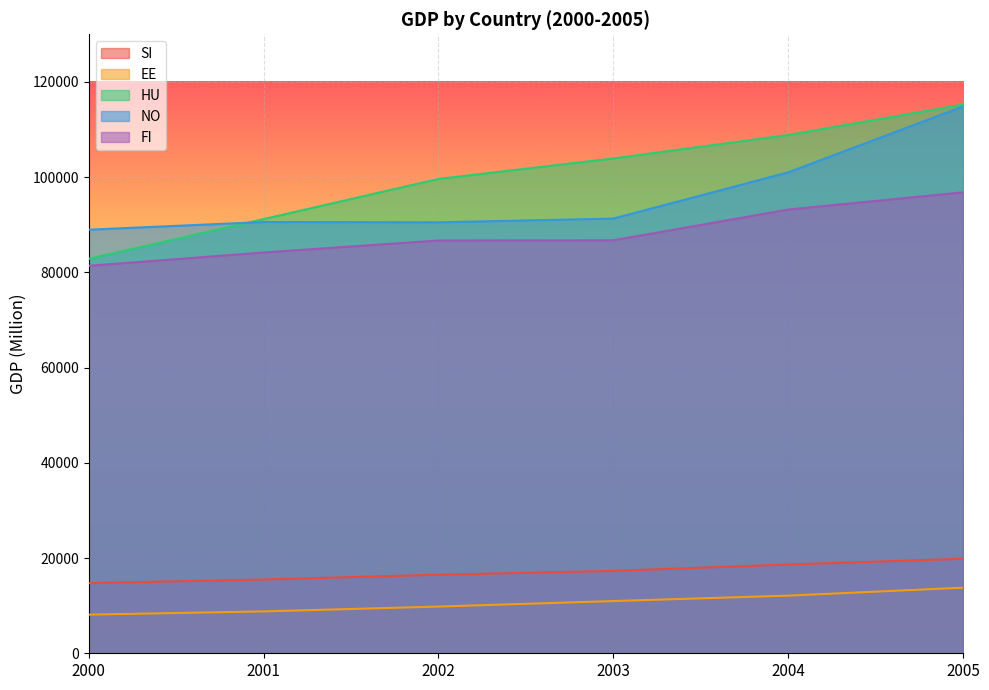

At which label does HU first exceed 103925?

2003